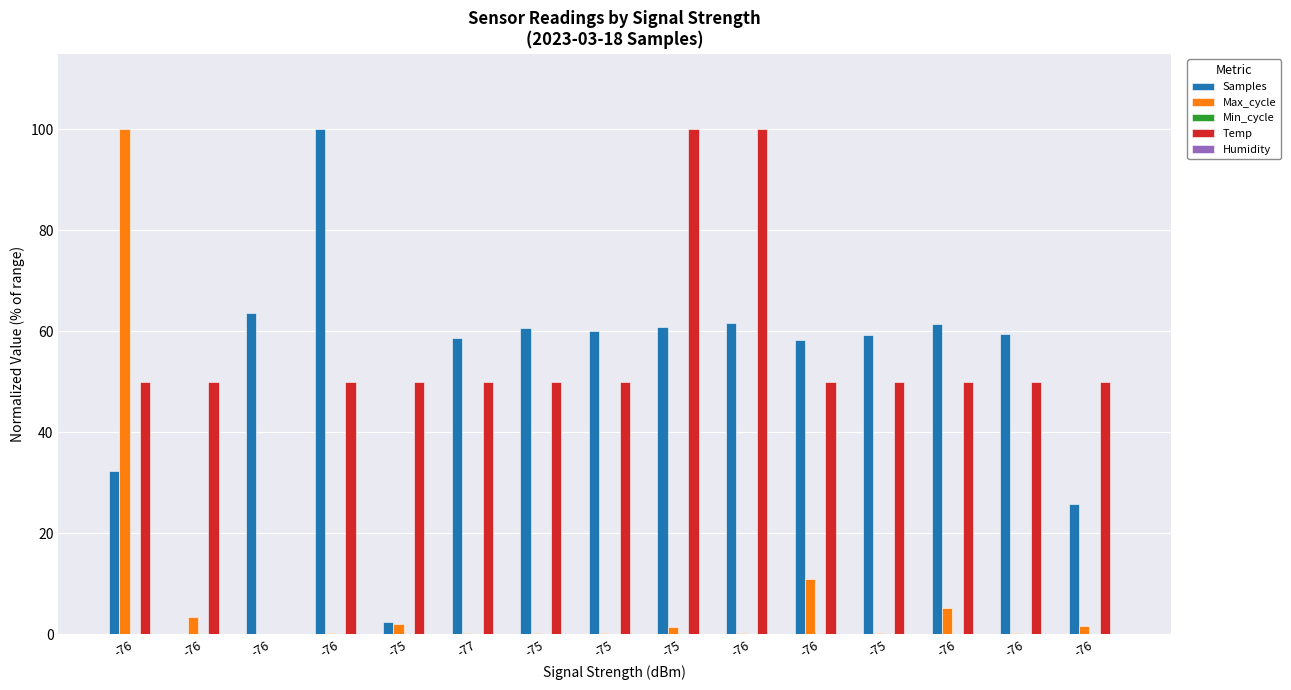

Which has a higher value, -76 or -75?

-75